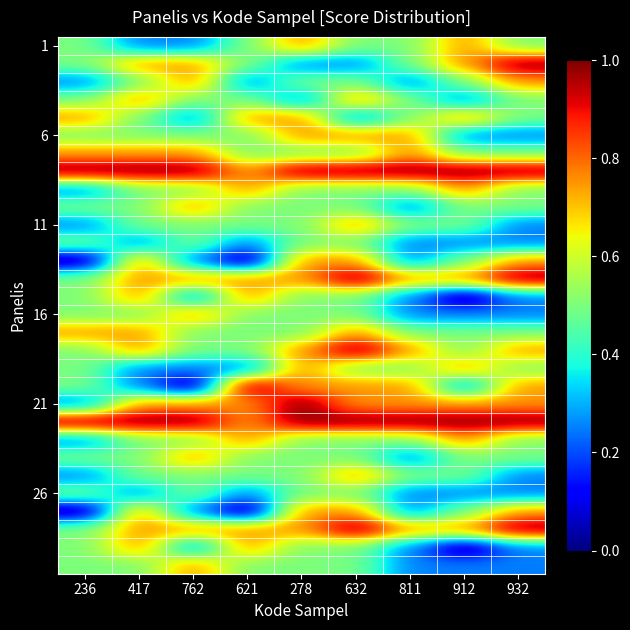

At which category is the sum across all series the highest?

632